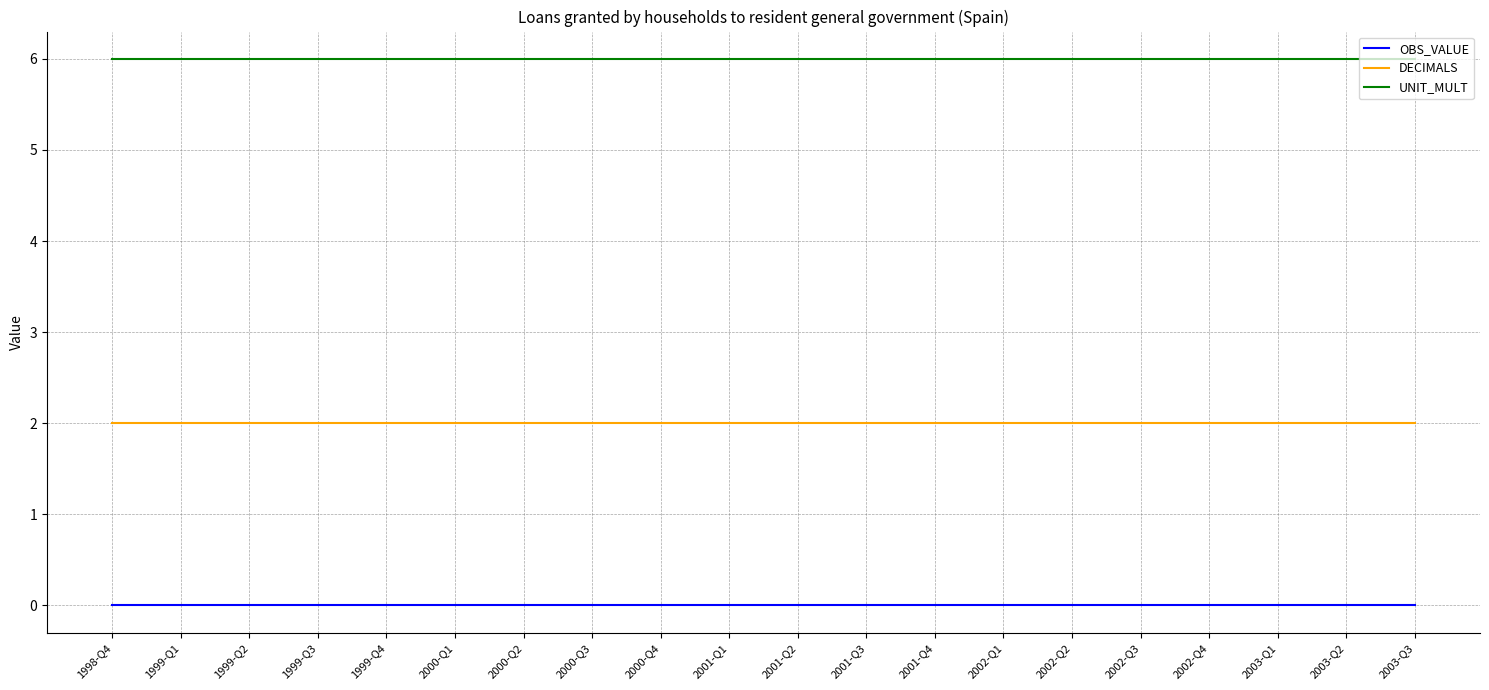

True or false: DECIMALS and OBS_VALUE cross at least once.

False